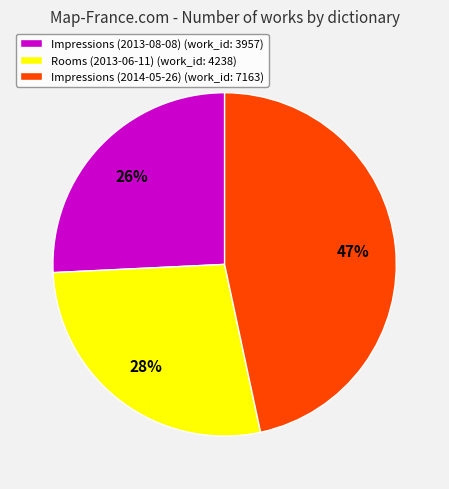

Rank the categories by value from lowest to highest.

Impressions (2013-08-08), Rooms (2013-06-11), Impressions (2014-05-26)